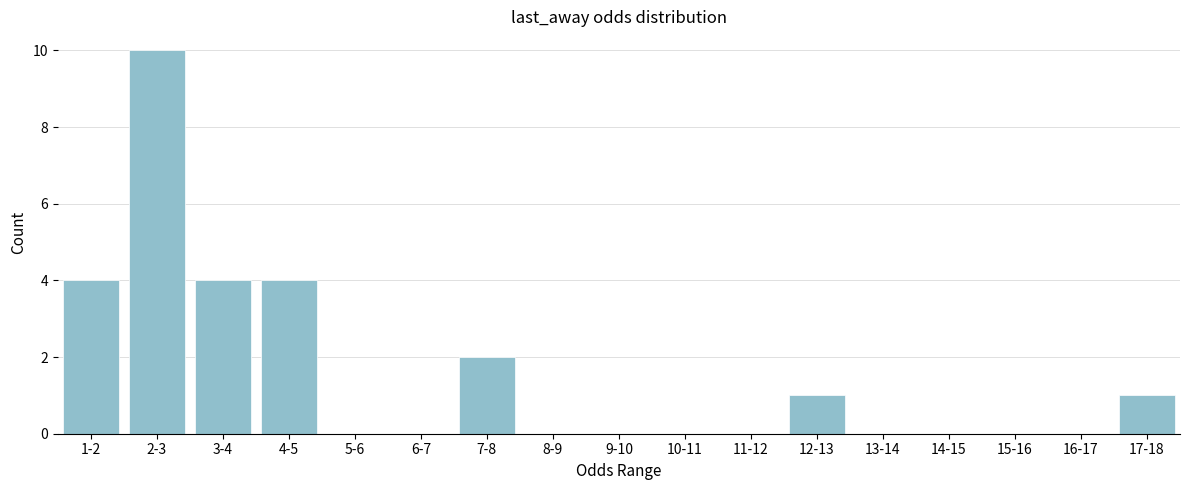

Reading right to left, transcribe all the data shown in this chart.

17-18=1	16-17=0	15-16=0	14-15=0	13-14=0	12-13=1	11-12=0	10-11=0	9-10=0	8-9=0	7-8=2	6-7=0	5-6=0	4-5=4	3-4=4	2-3=10	1-2=4